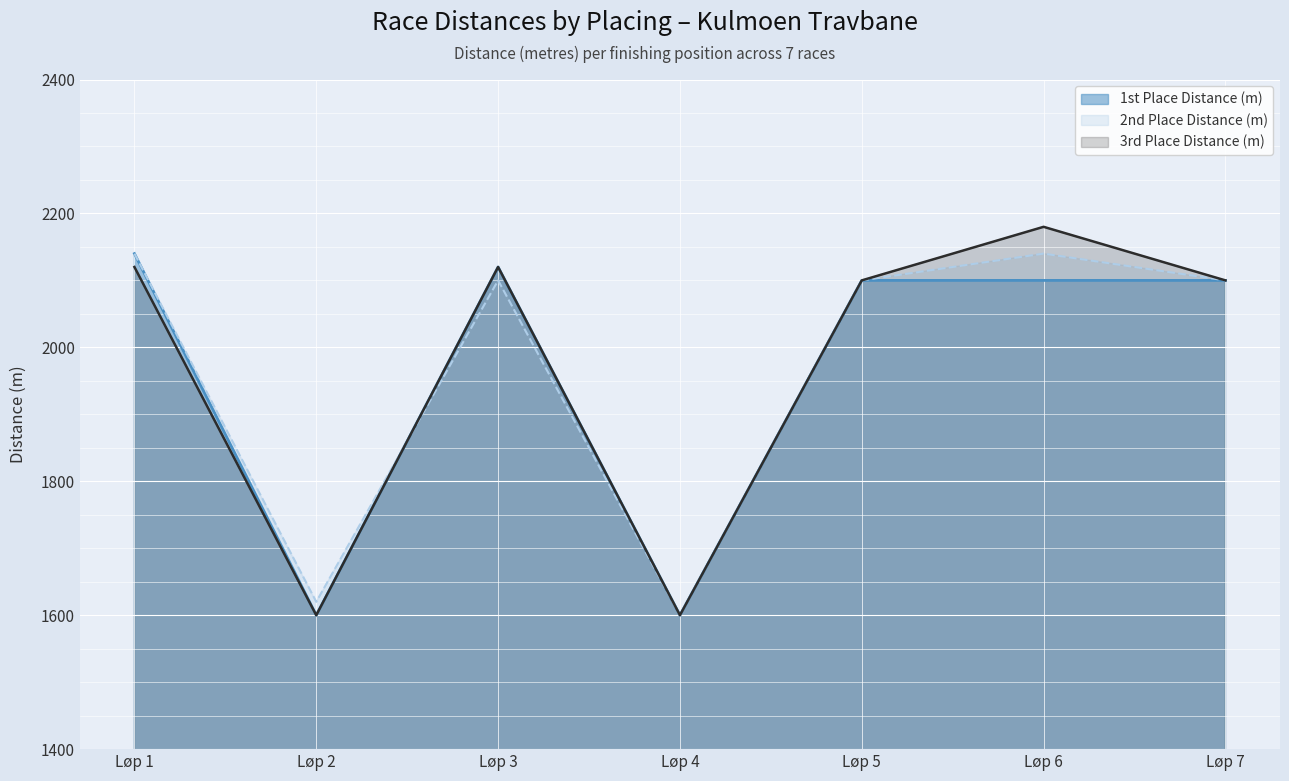

Which category has the lowest value in the 3rd Place Distance (m) series?

Løp 2